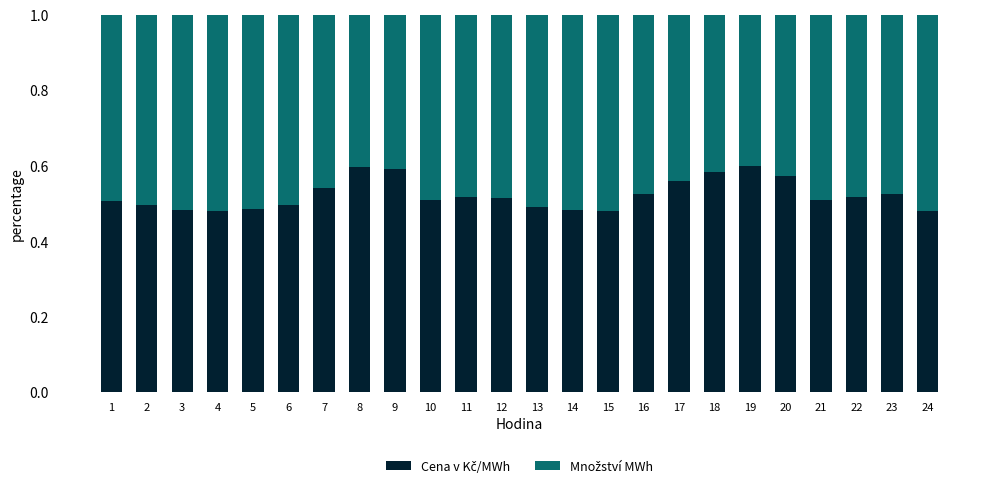

What is the total value across all series at 22?

1.0